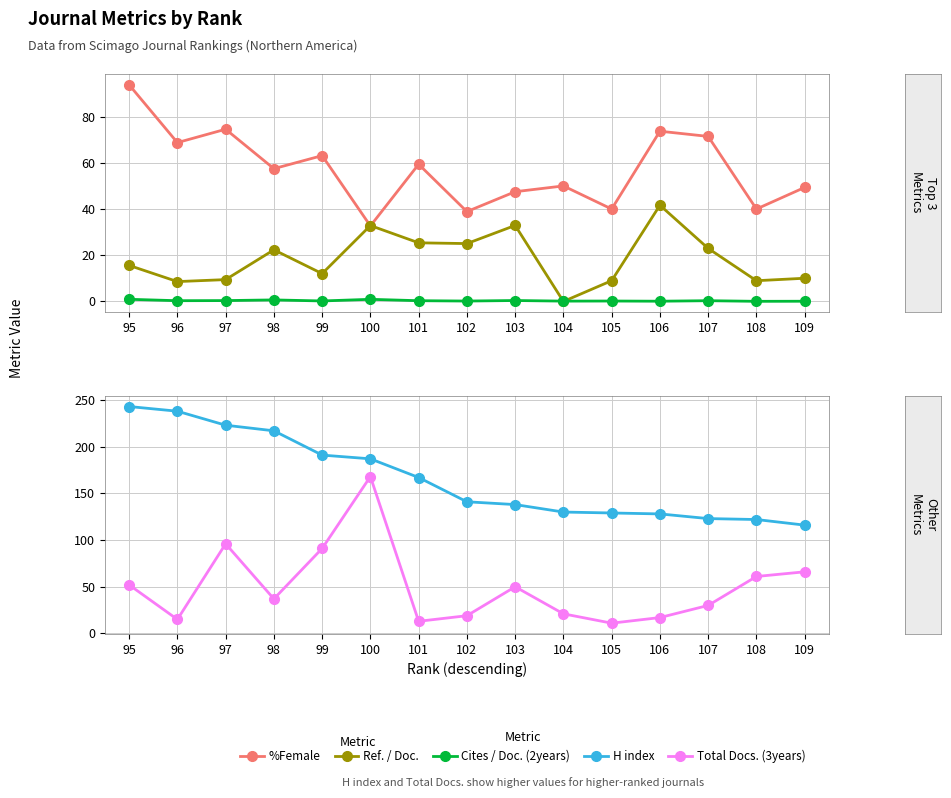

True or false: %Female has more than 2 points higher than both neighbors.

True